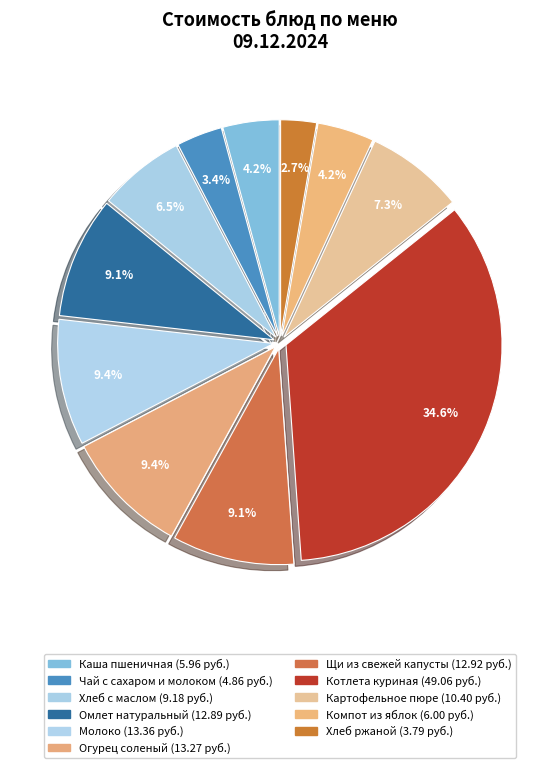

True or false: Компот из яблок accounts for 1% of the total.

False